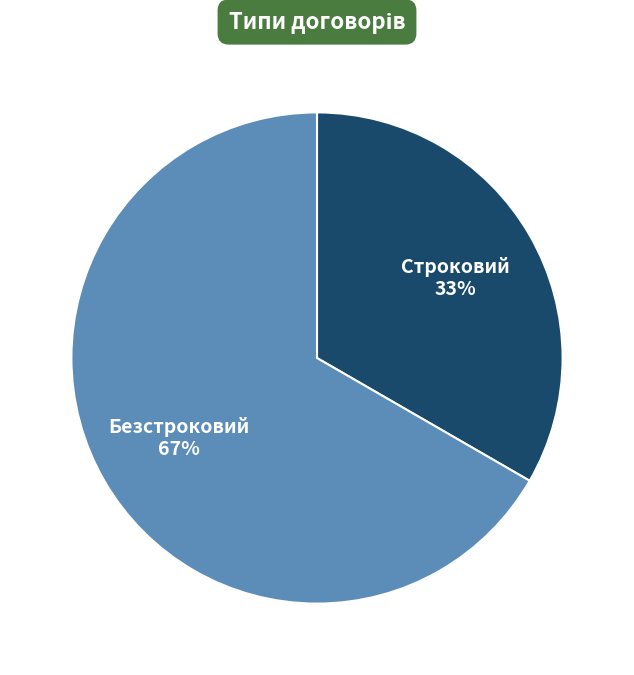

What is the majority slice?

Безстроковий